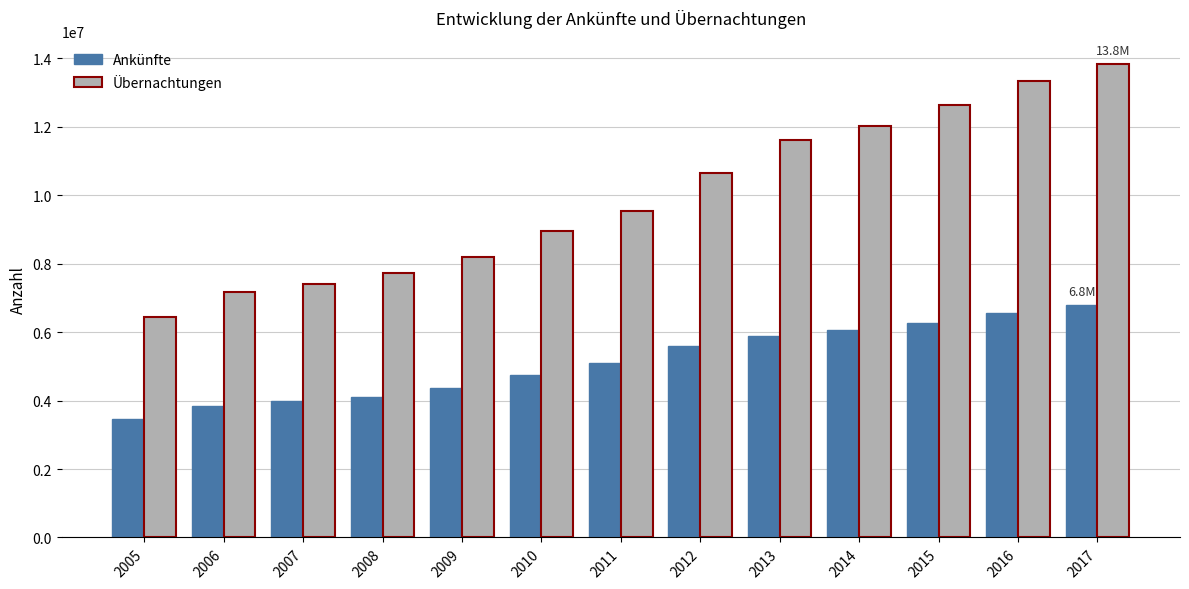

Rank the series by their average value, from lowest to highest.

Ankünfte, Übernachtungen